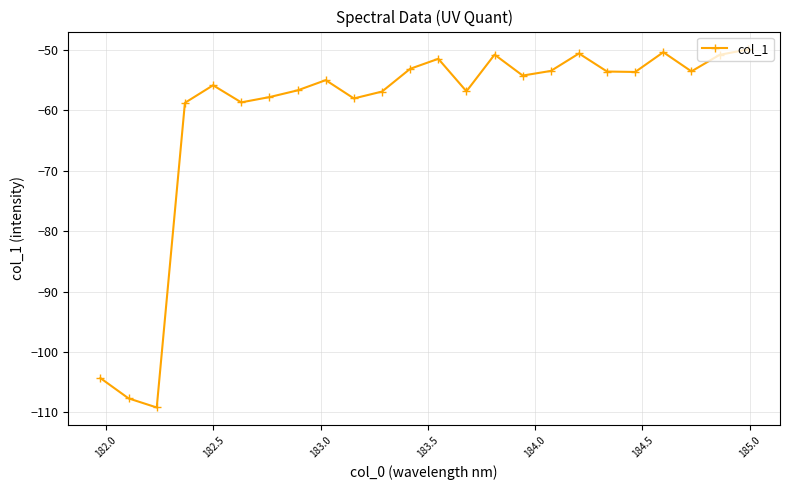

What is the difference between the maximum and minimum values?

59.2